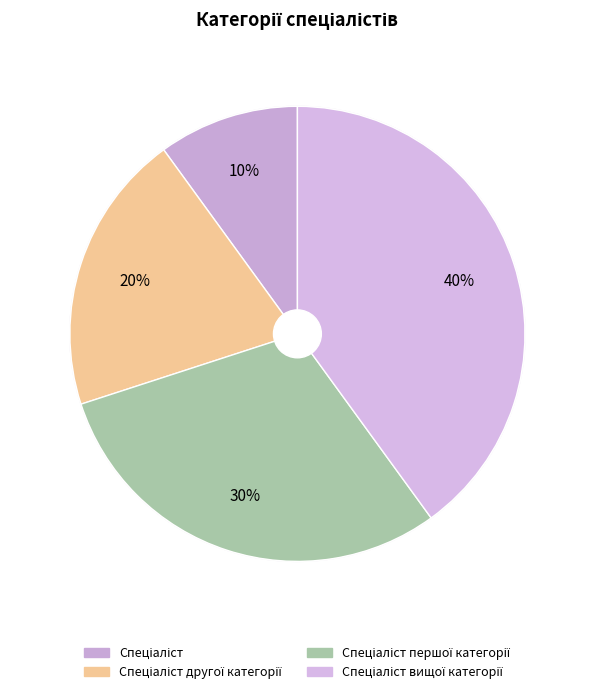

The Спеціаліст вищої категорії slice represents 51% of the pie. True or false?

False